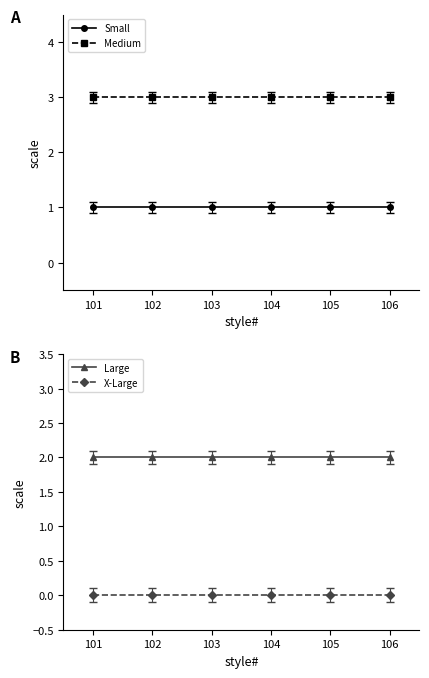

True or false: Small has more than 0 interior local peaks.

False